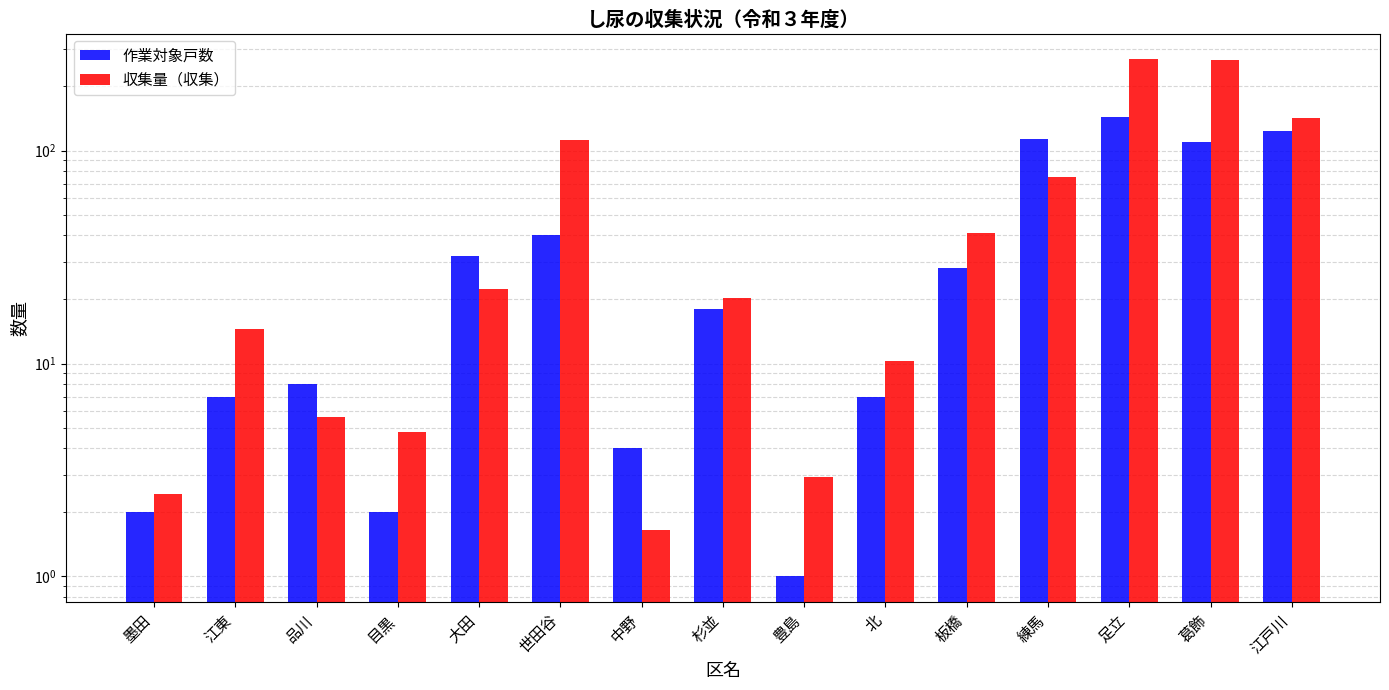

The 収集量（収集） series shows 35.0 at 大田. True or false?

False